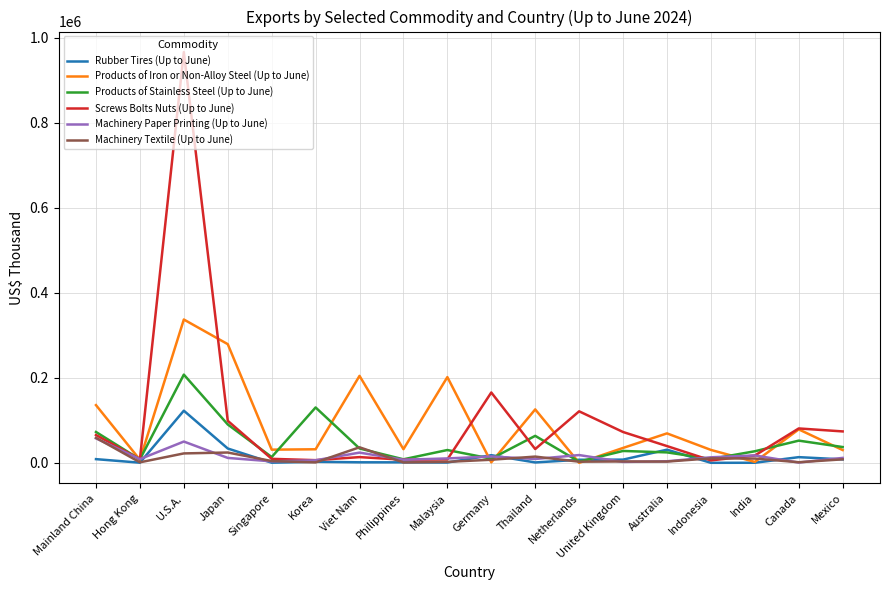

Where is the first local maximum for Rubber Tires (Up to June)?

U.S.A.